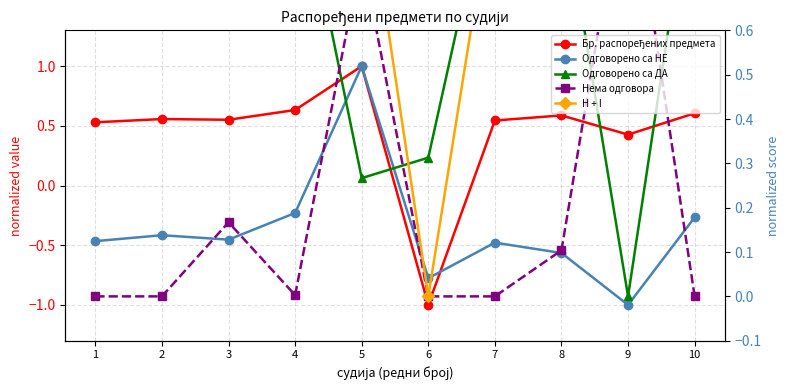

Which category has the lowest value in the Нема одговора series?

1